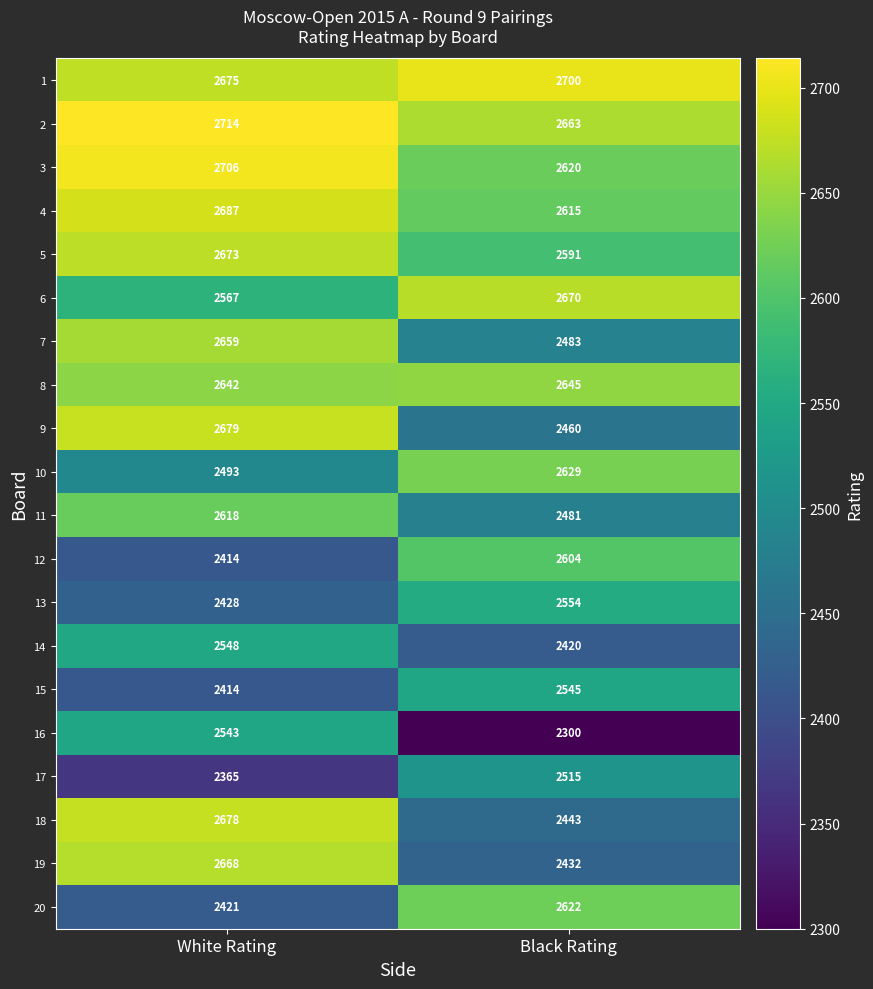

What is the greatest value displayed?

2714